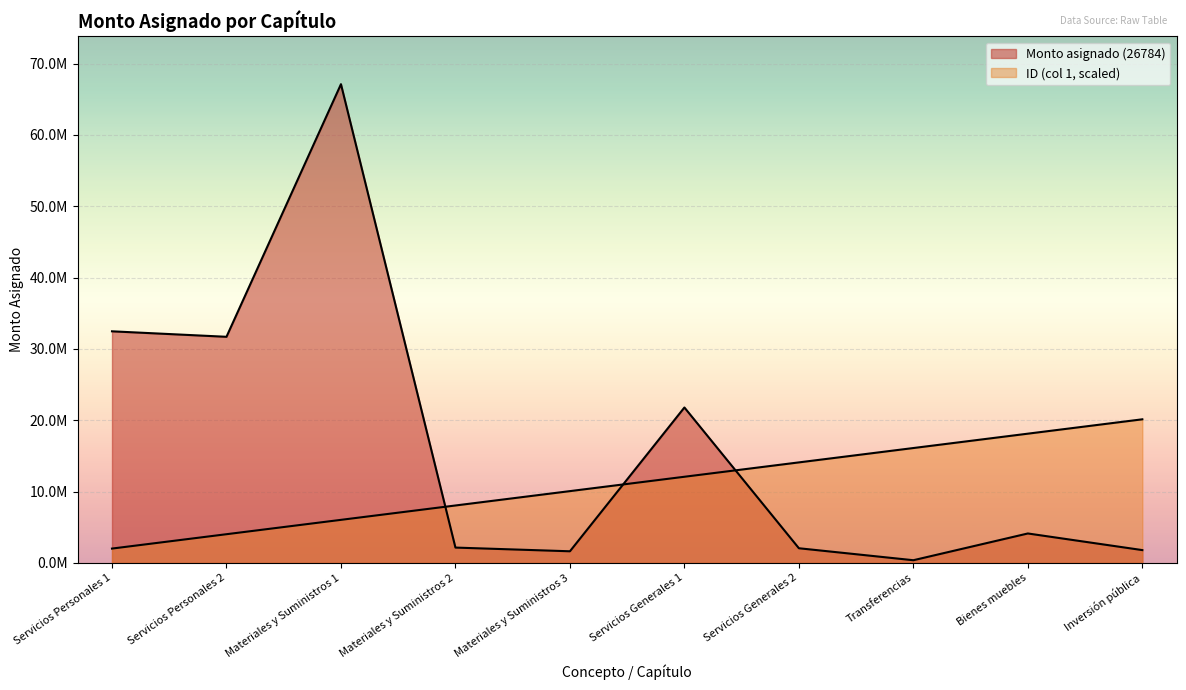

Rank the categories by value from lowest to highest.

Transferencias, Materiales y Suministros 3, Inversión pública, Servicios Generales 2, Materiales y Suministros 2, Bienes muebles, Servicios Generales 1, Servicios Personales 2, Servicios Personales 1, Materiales y Suministros 1